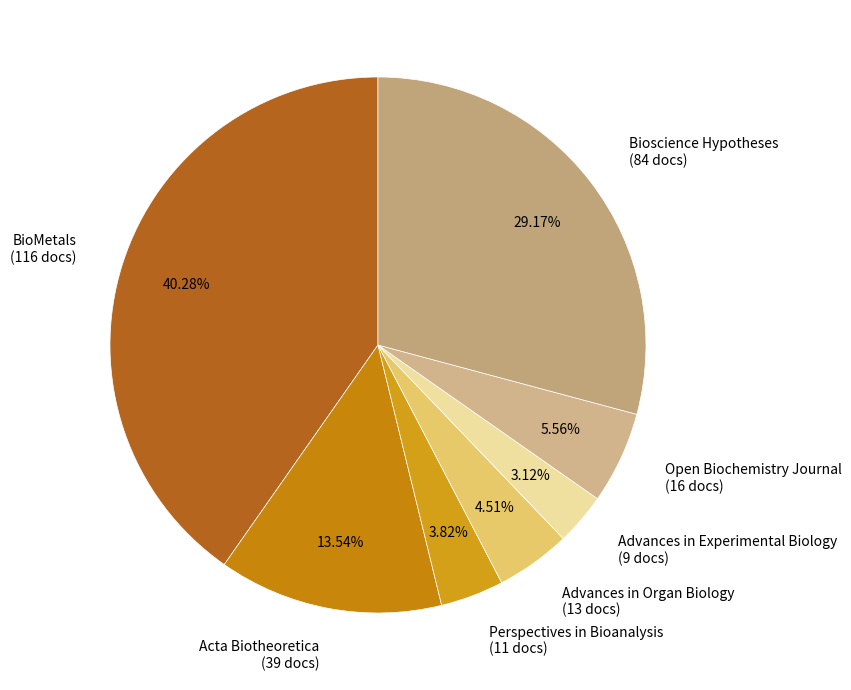

Between Acta Biotheoretica (39 docs) and BioMetals (116 docs), which is larger?

BioMetals (116 docs)